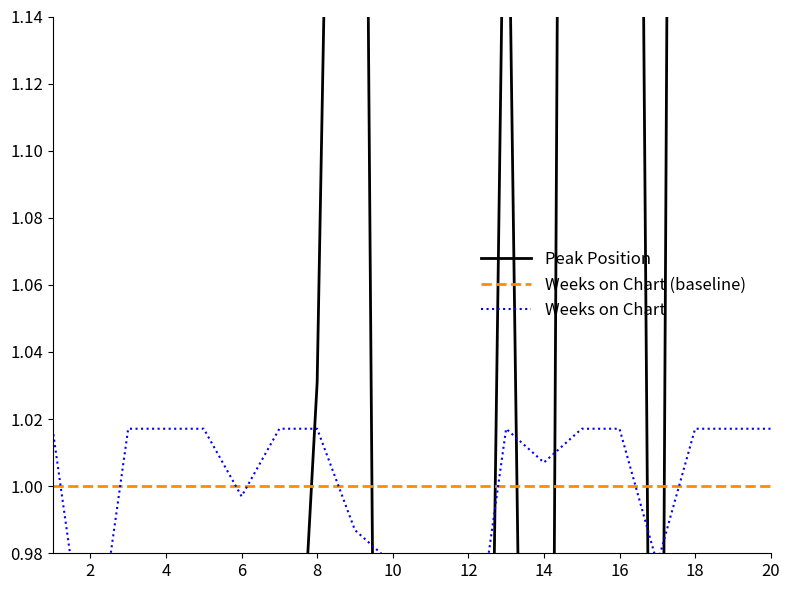

List the series in order of their peak value, lowest first.

Weeks on Chart (baseline), Weeks on Chart, Peak Position